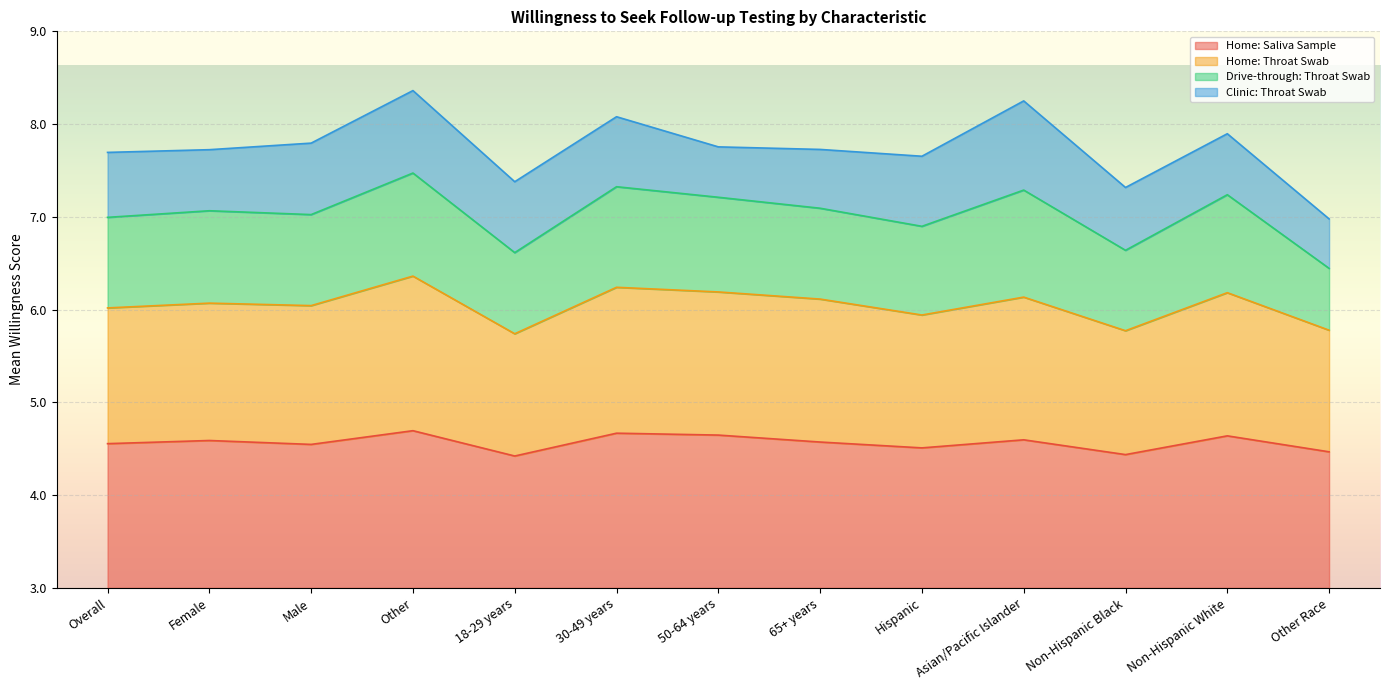

True or false: Home: Saliva Sample and Home: Throat Swab cross at least once.

False